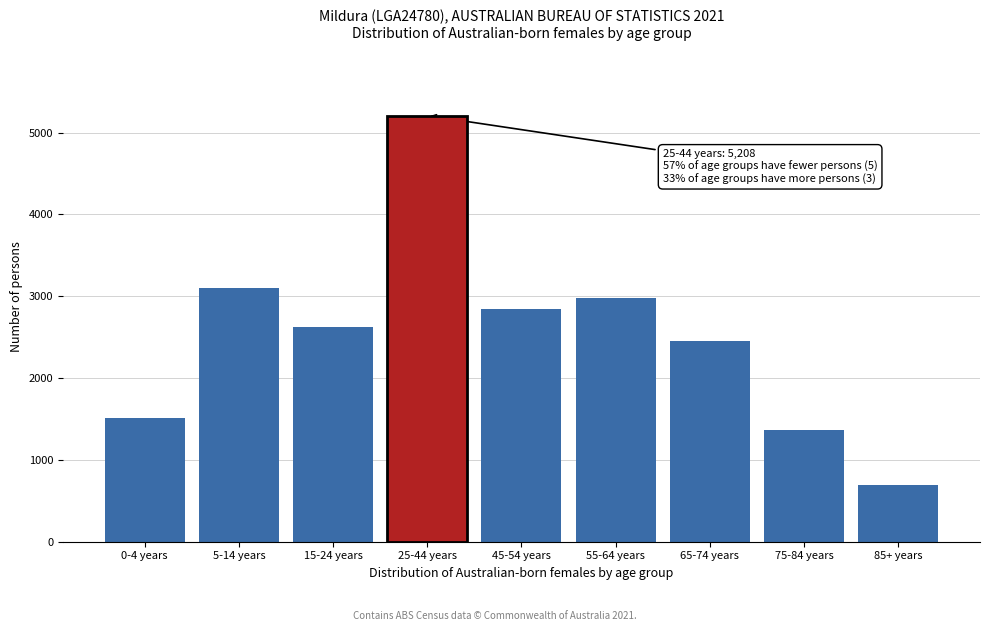

Reading left to right, what are all the values shown in this chart?

1516	3103	2622	5208	2842	2977	2450	1370	690